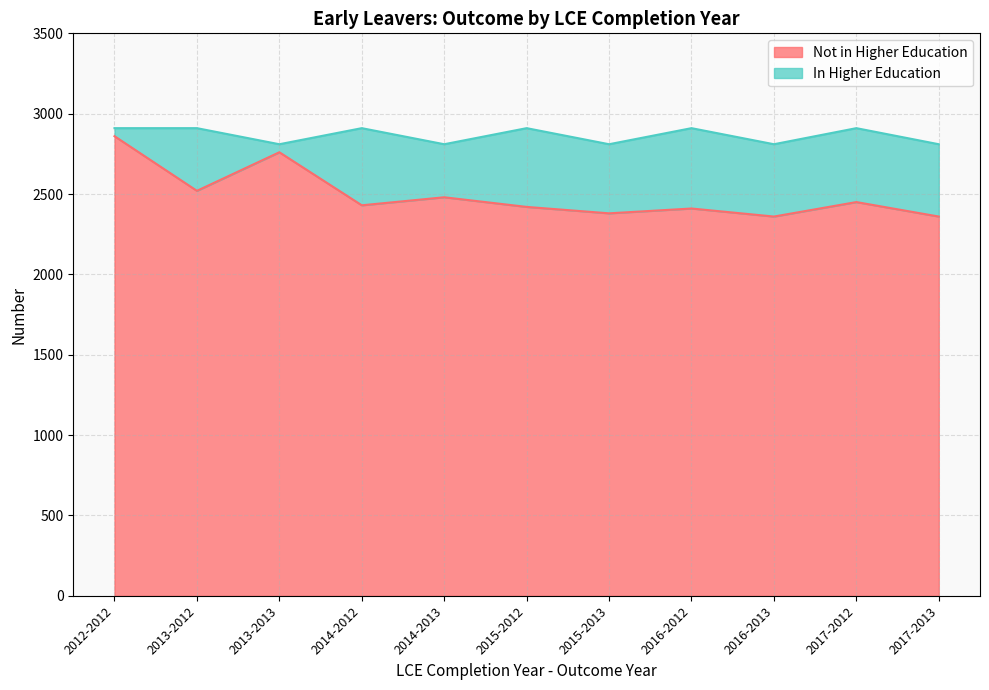

What is the difference between the maximum and minimum values?

500